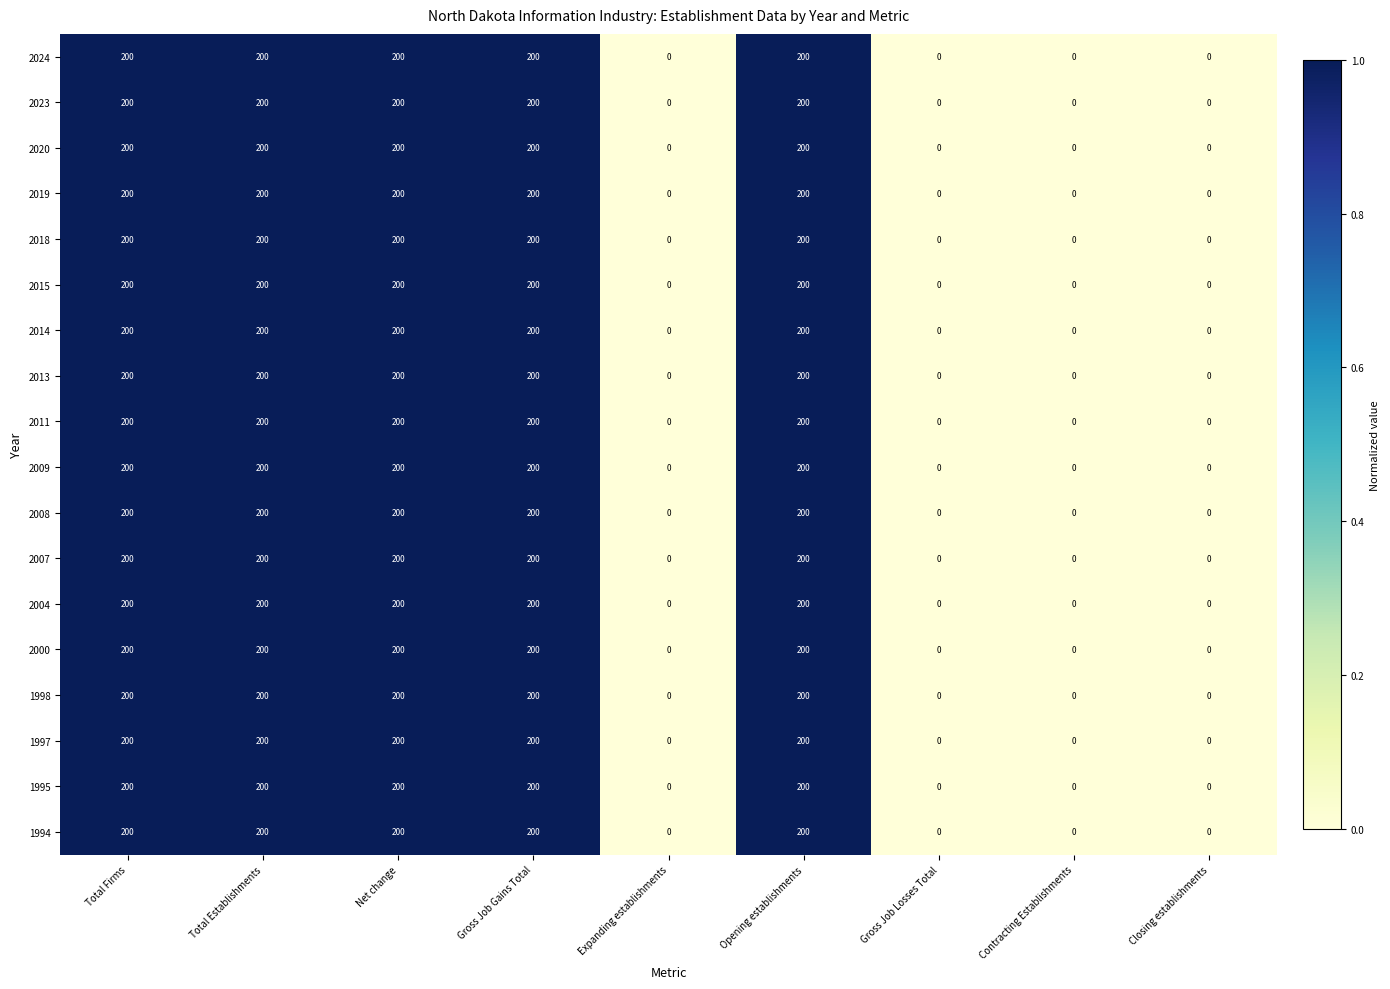

How many 2011 values are between 0 and 200?

9